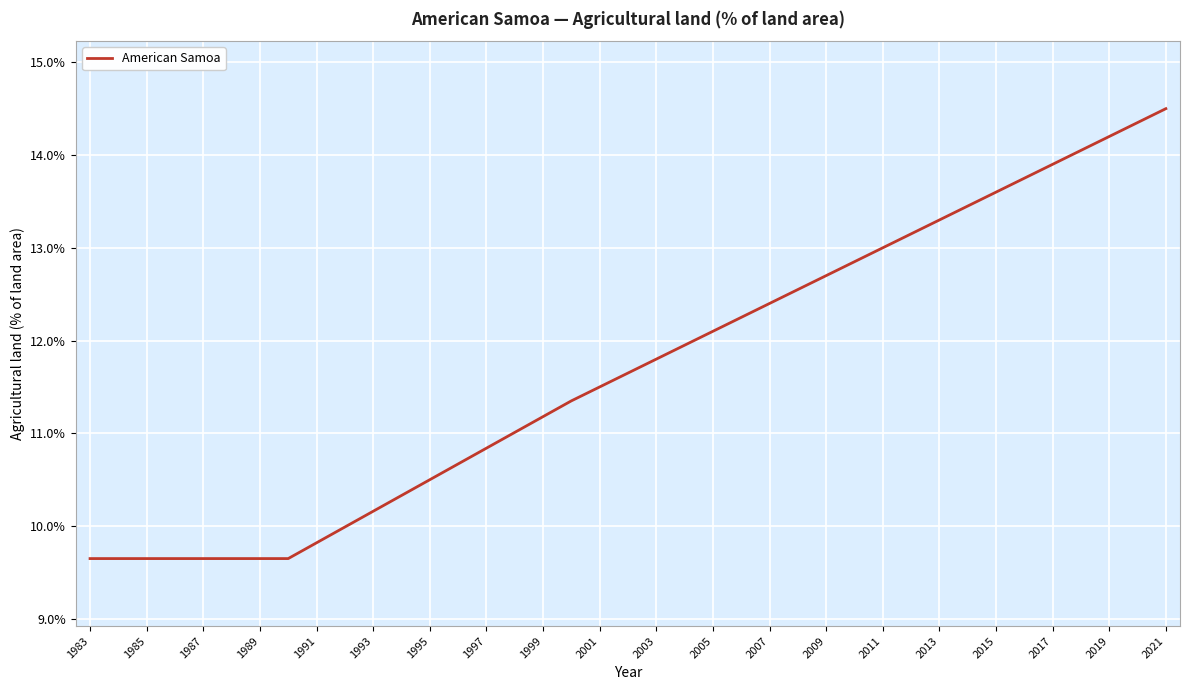

What is the difference between the second highest and second lowest values?

4.7